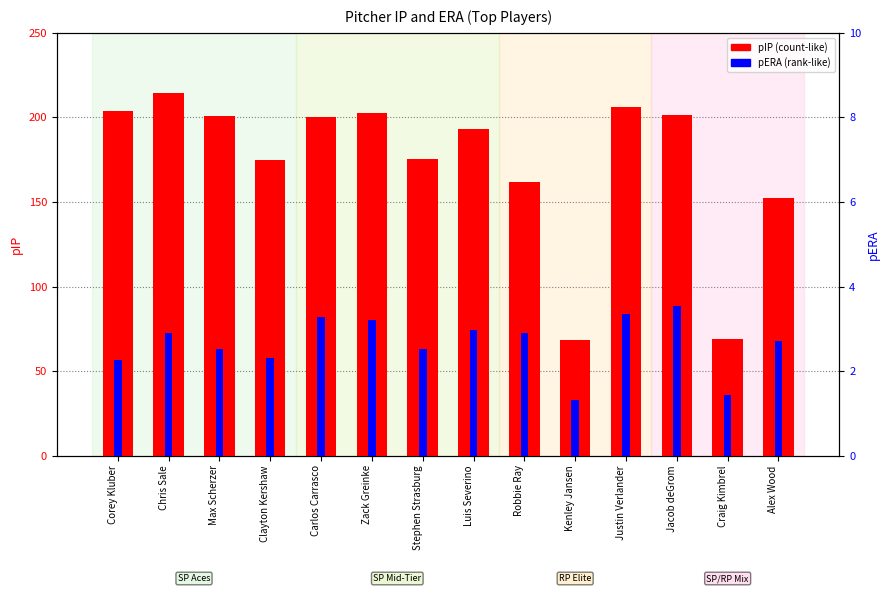

Is the value of pERA at Kenley Jansen greater than the value of pIP at Alex Wood?

No